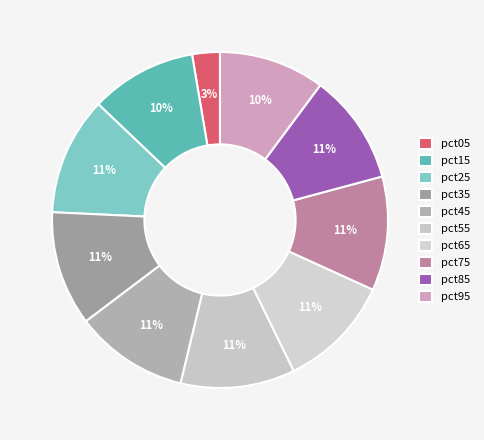

How much of the chart is everything except pct95?

89.8%